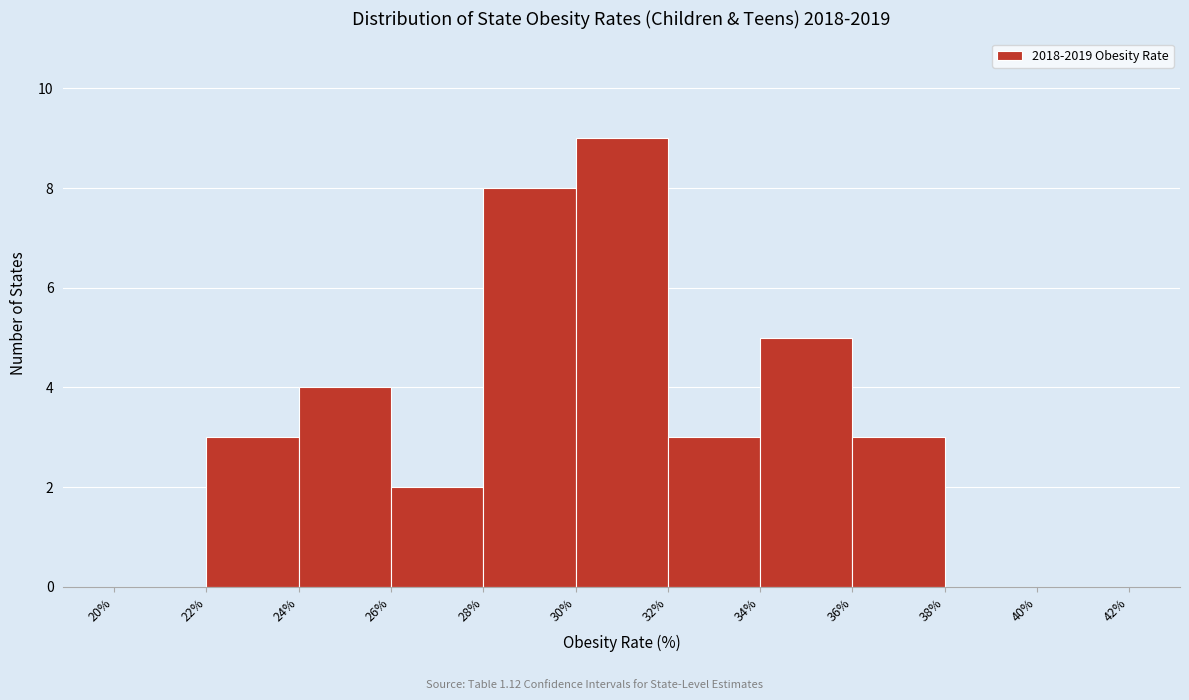

Which range on the x-axis has the tallest bar?

30% to 32%